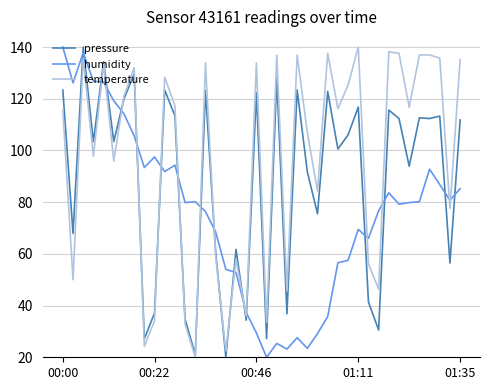

Which series has the largest total across all categories?

temperature